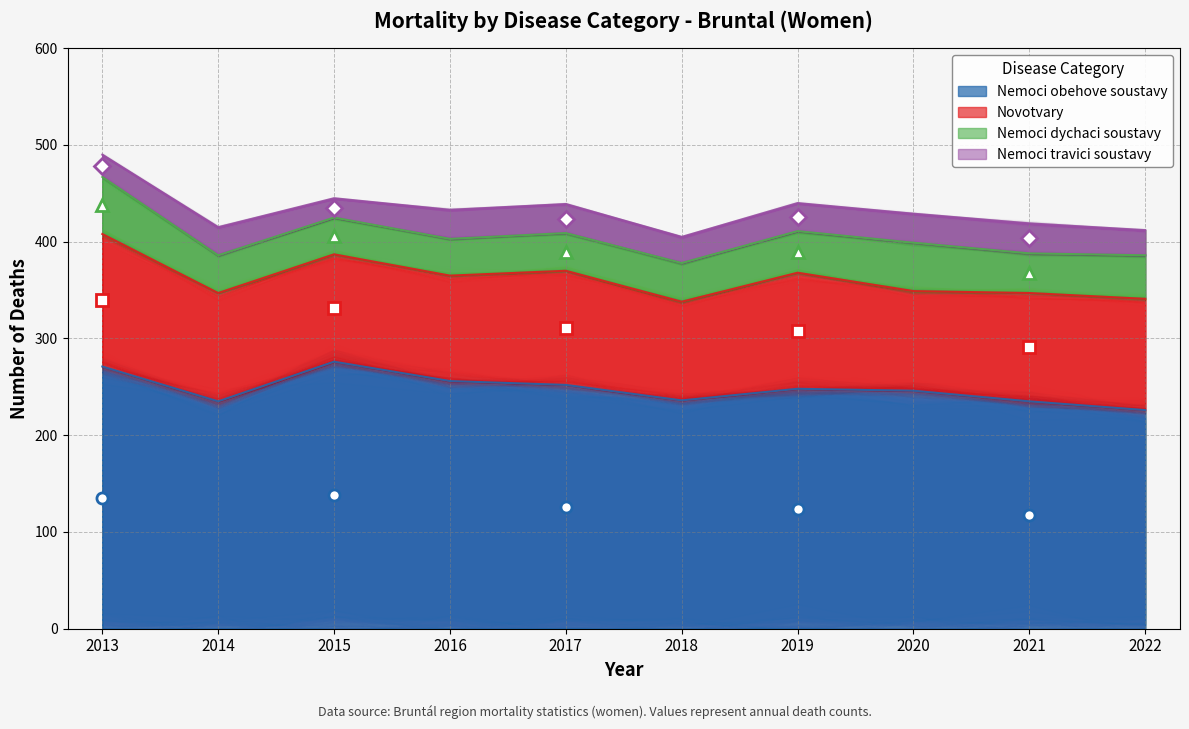

What is the minimum value shown in the chart?

20